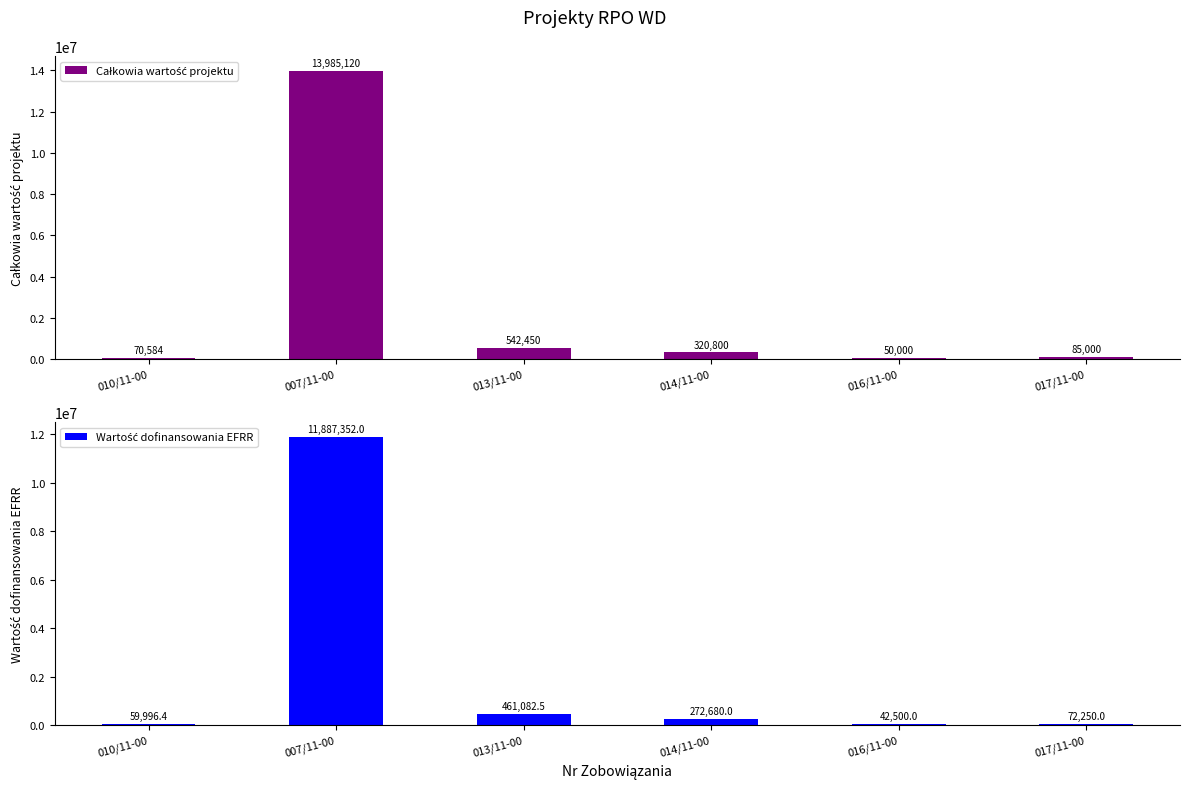

What position from the right is 010/11-00?

6